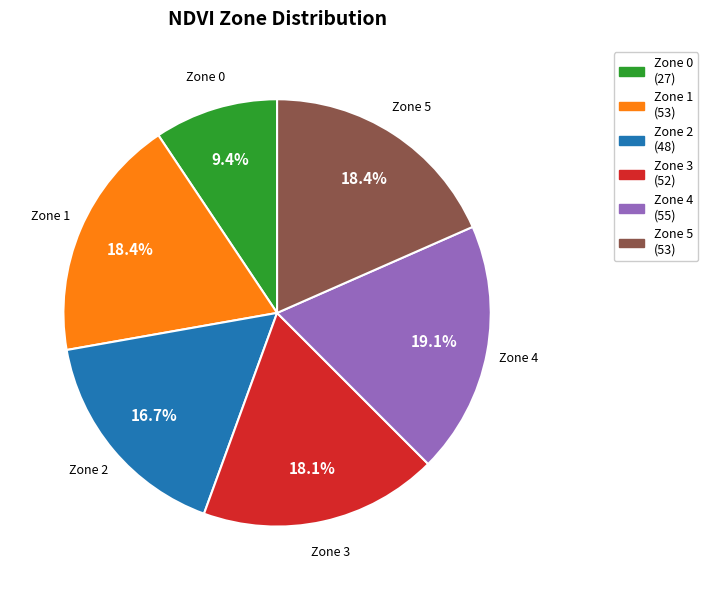

Combined, do Zone 4 and Zone 0 account for over 50%?

No